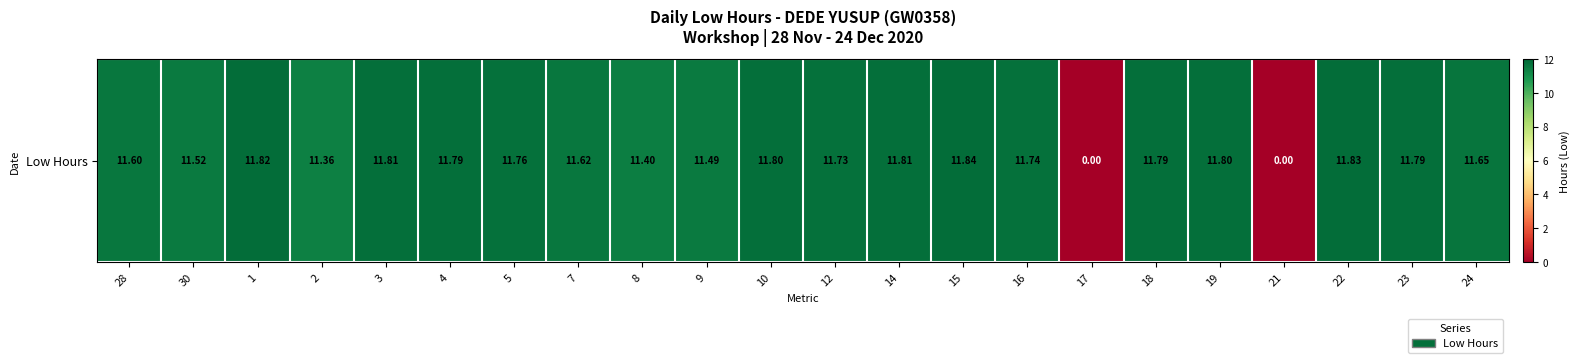

What is the change in value from 2 to 10?

+0.4